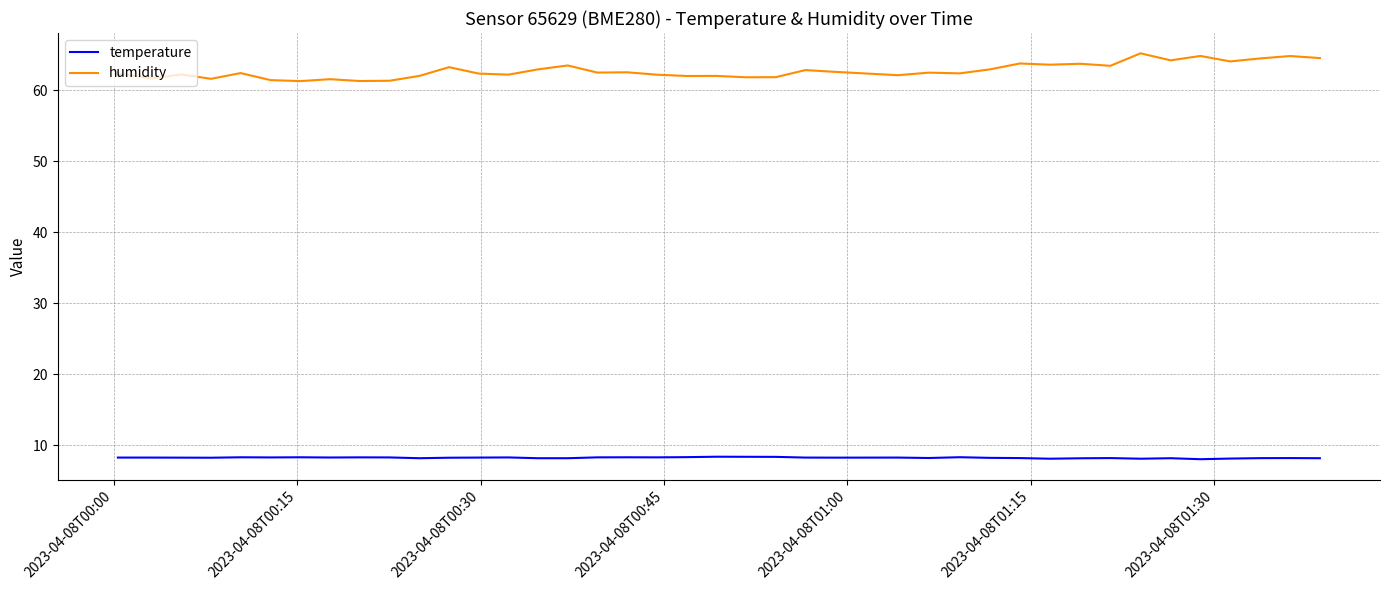

Which series has the largest total across all categories?

humidity